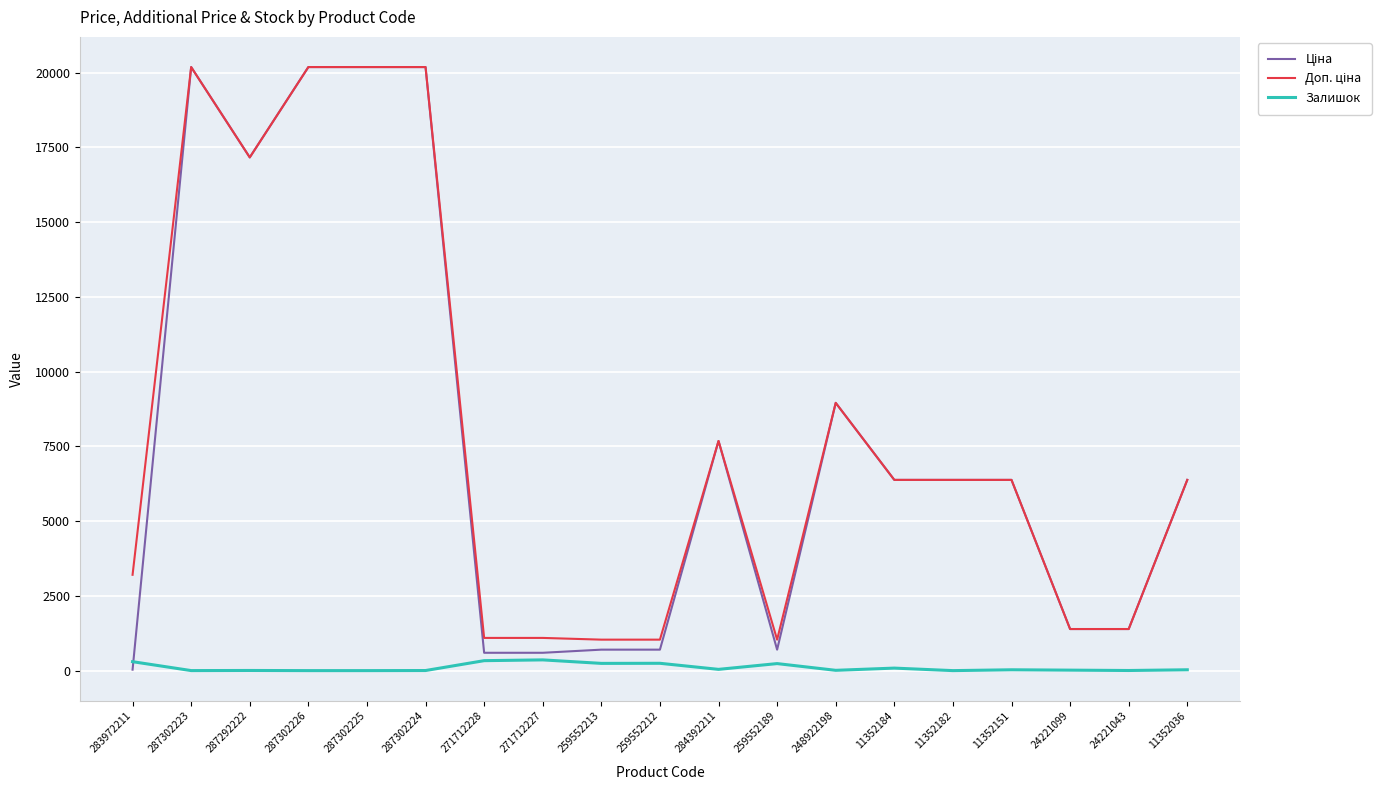

The Залишок series shows 16.1 at 11352151. True or false?

False